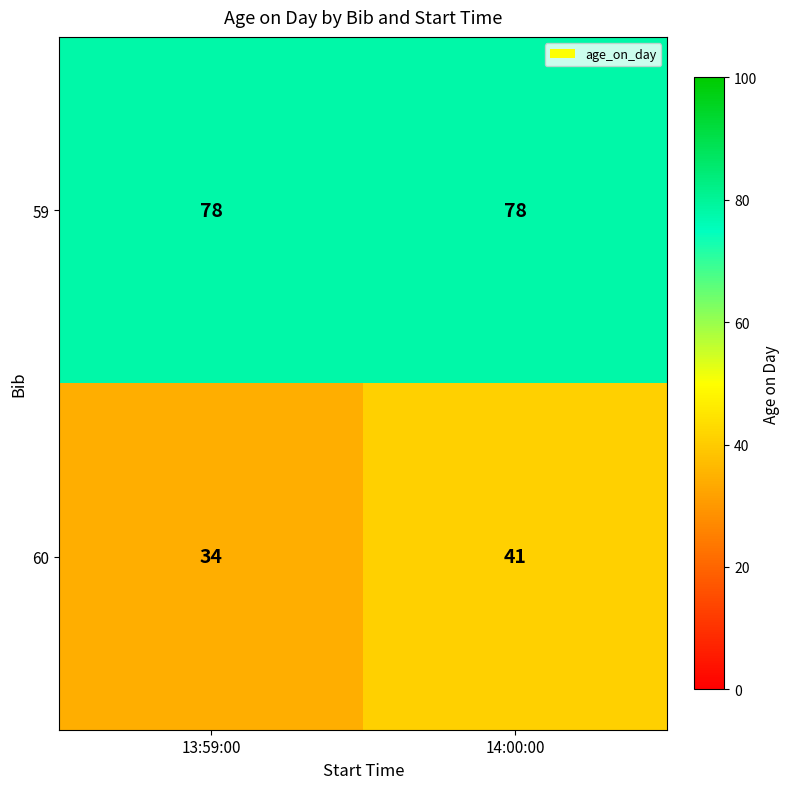

True or false: 59 has a value of 117 at 14:00:00.

False